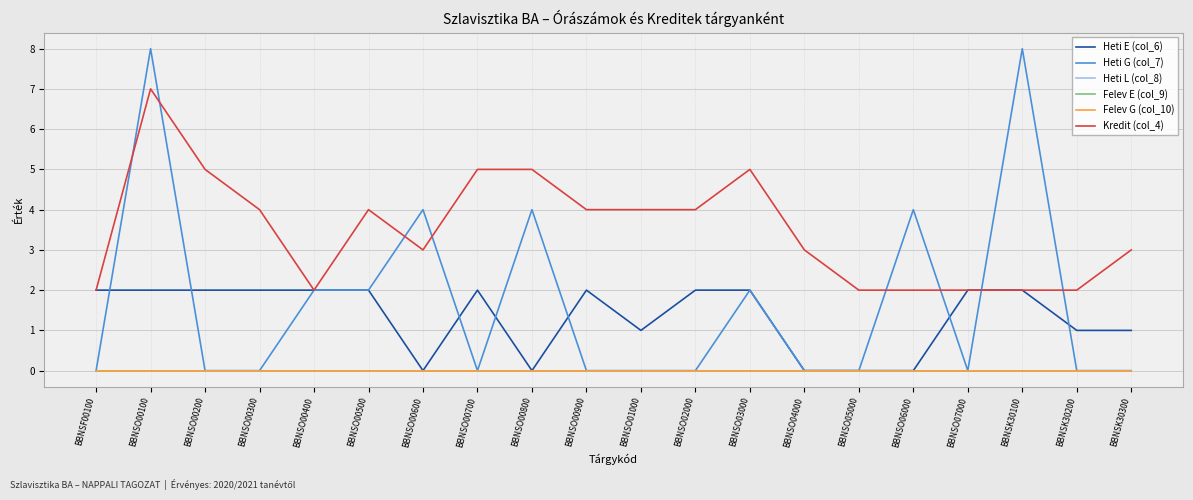

True or false: Kredit (col_4) has more than 2 points higher than both neighbors.

True